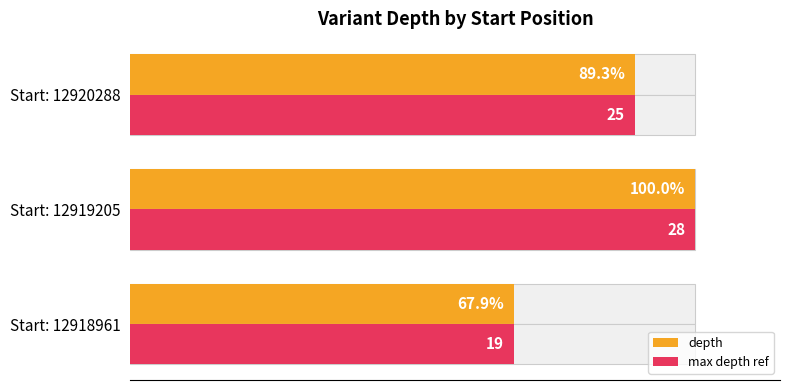

Rank the series at Start: 12918961 from highest to lowest value.

depth, max depth ref